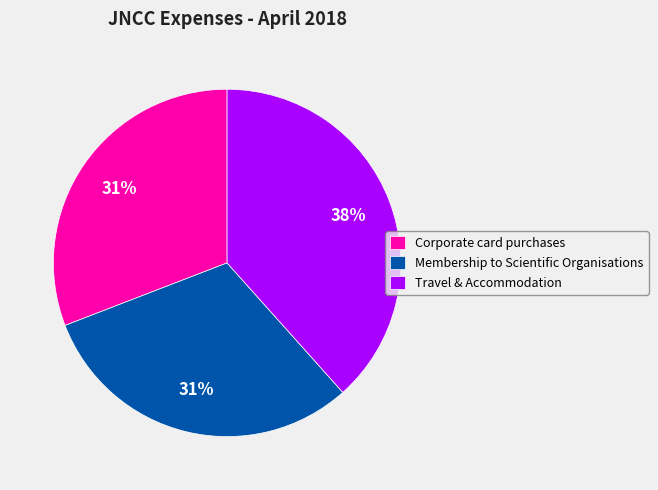

Which category has the biggest portion of the pie?

Travel & Accommodation